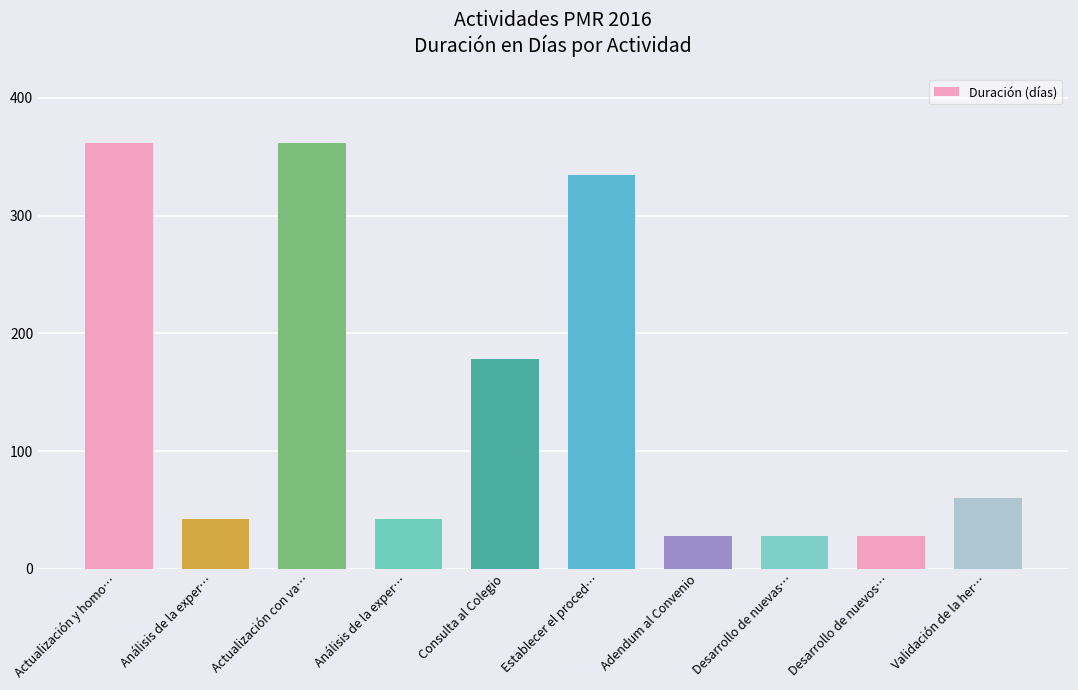

Count the number of data series in this chart.

1